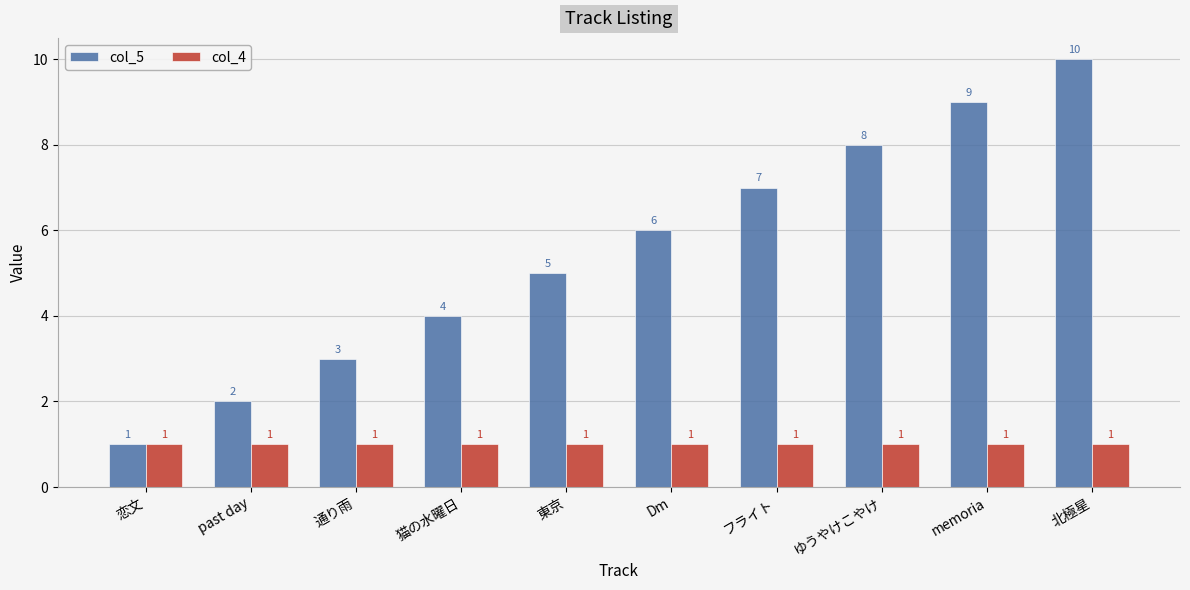

Reading left to right, what are all the values shown in this chart?

col_5: 1	2	3	4	5	6	7	8	9	10
col_4: 1	1	1	1	1	1	1	1	1	1